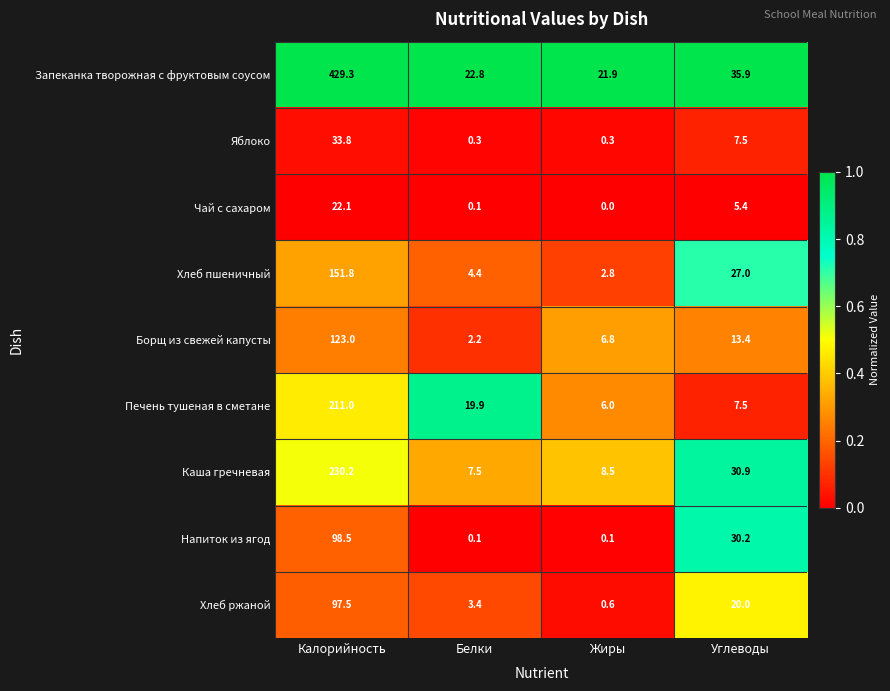

The Печень тушеная в сметане series shows 4.1 at Углеводы. True or false?

False